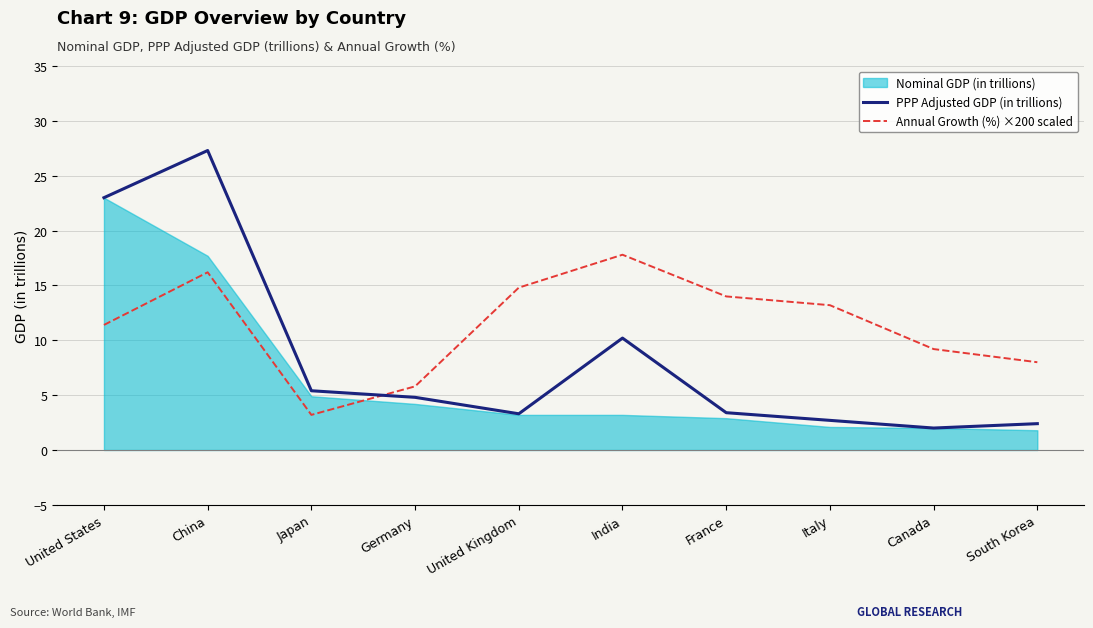

Which series changed the most between China and Japan?

PPP Adjusted GDP (in trillions)